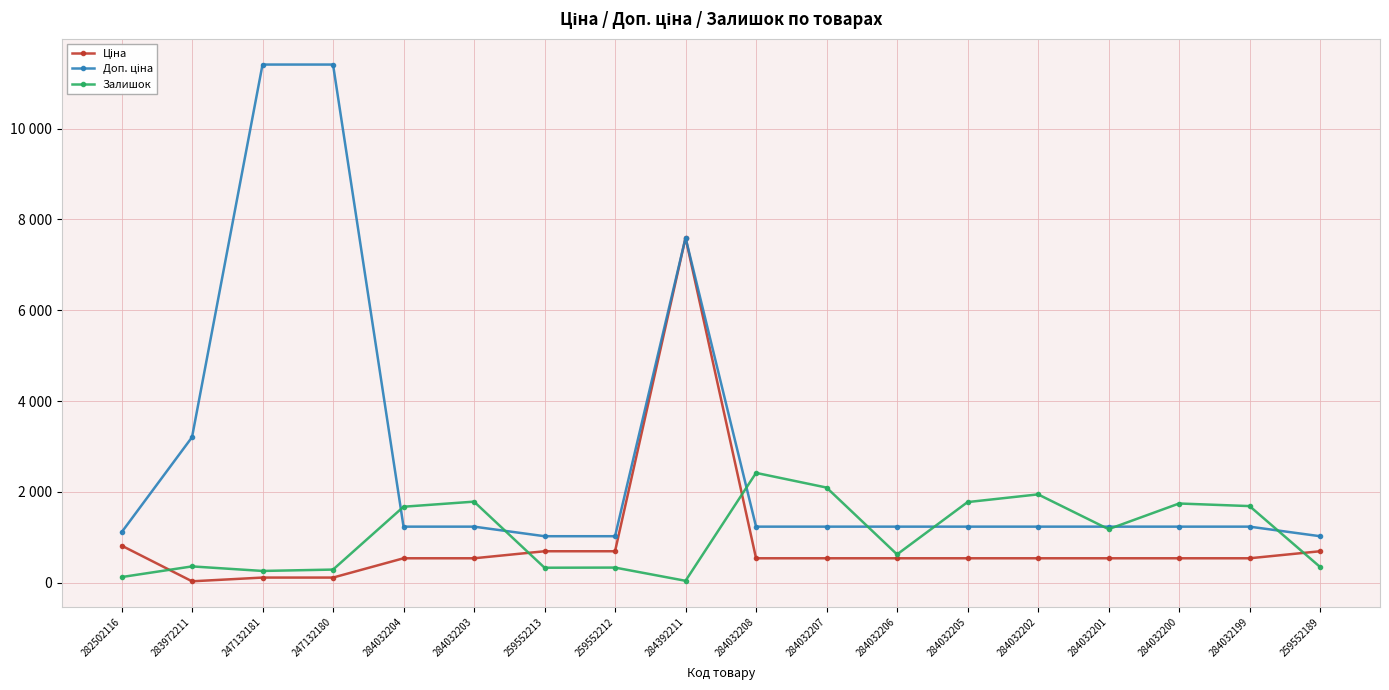

How many lines are shown in the chart?

3